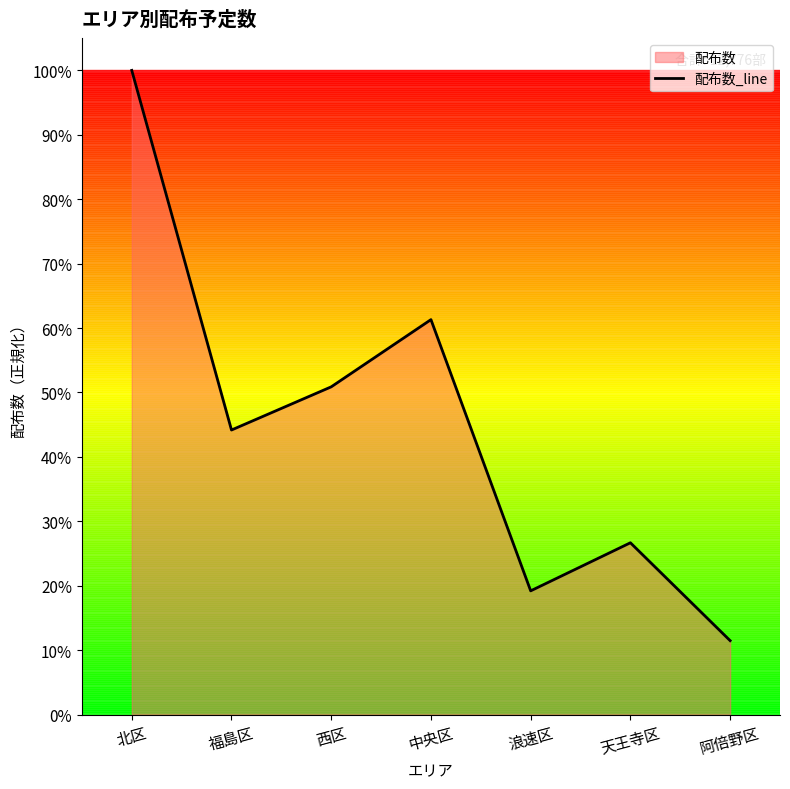

How many lines are shown in the chart?

1